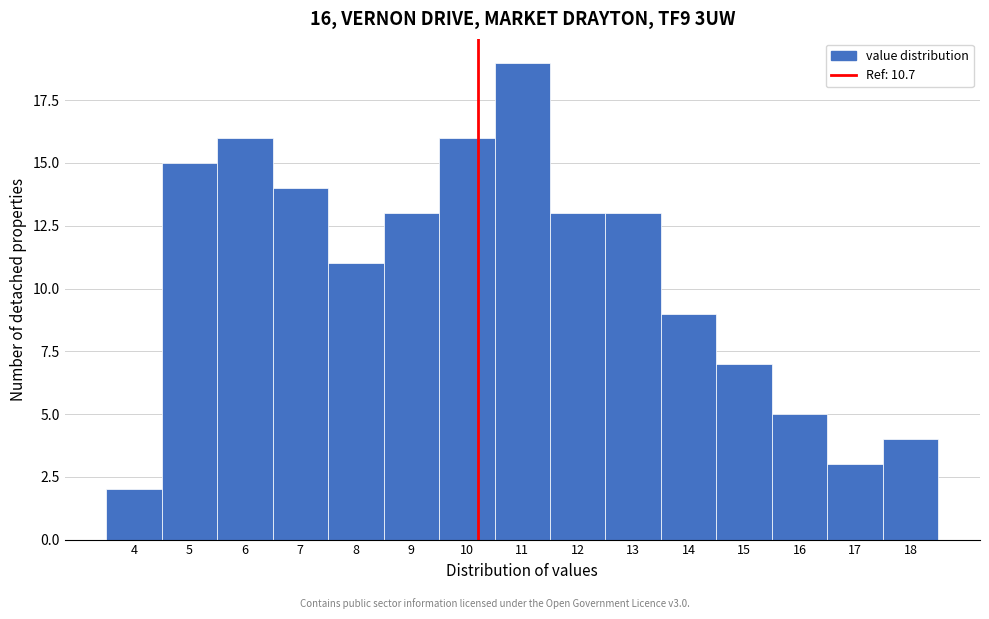

Reading left to right, extract all data points from this chart.

2	15	16	14	11	13	16	19	13	13	9	7	5	3	4